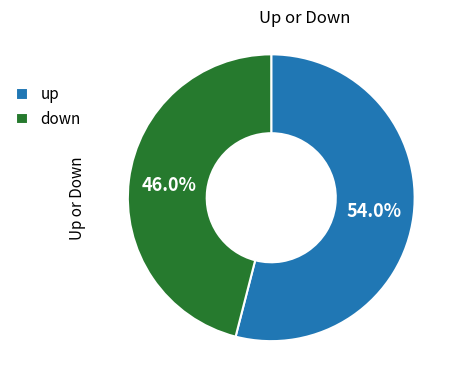

To the nearest percent, what is the combined percentage of down and up?

100%